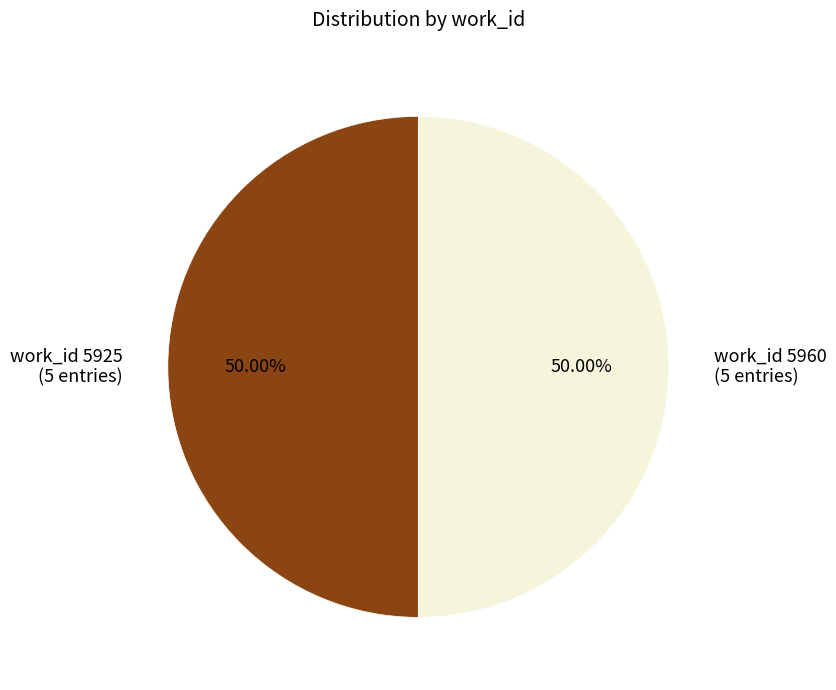

Is the sum of work_id 5960 (5 entries) and work_id 5925 (5 entries) greater than half?

Yes